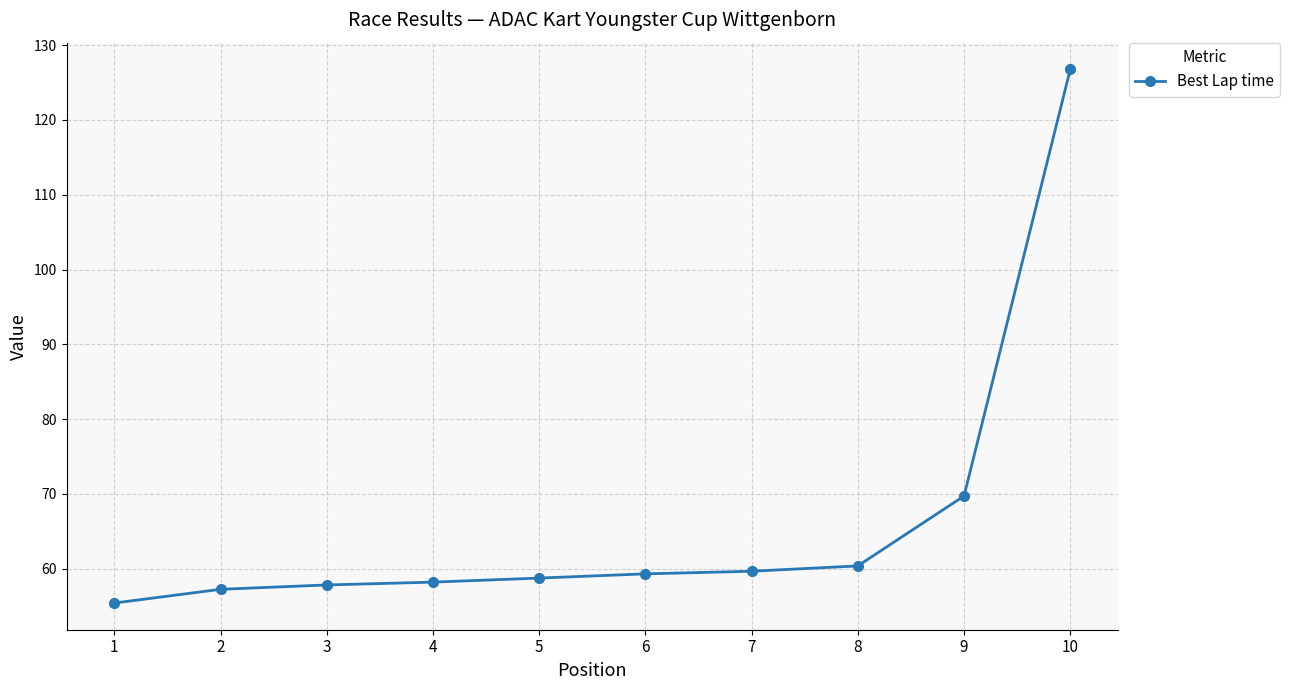

Does the chart display data point markers on the line(s)?

Yes